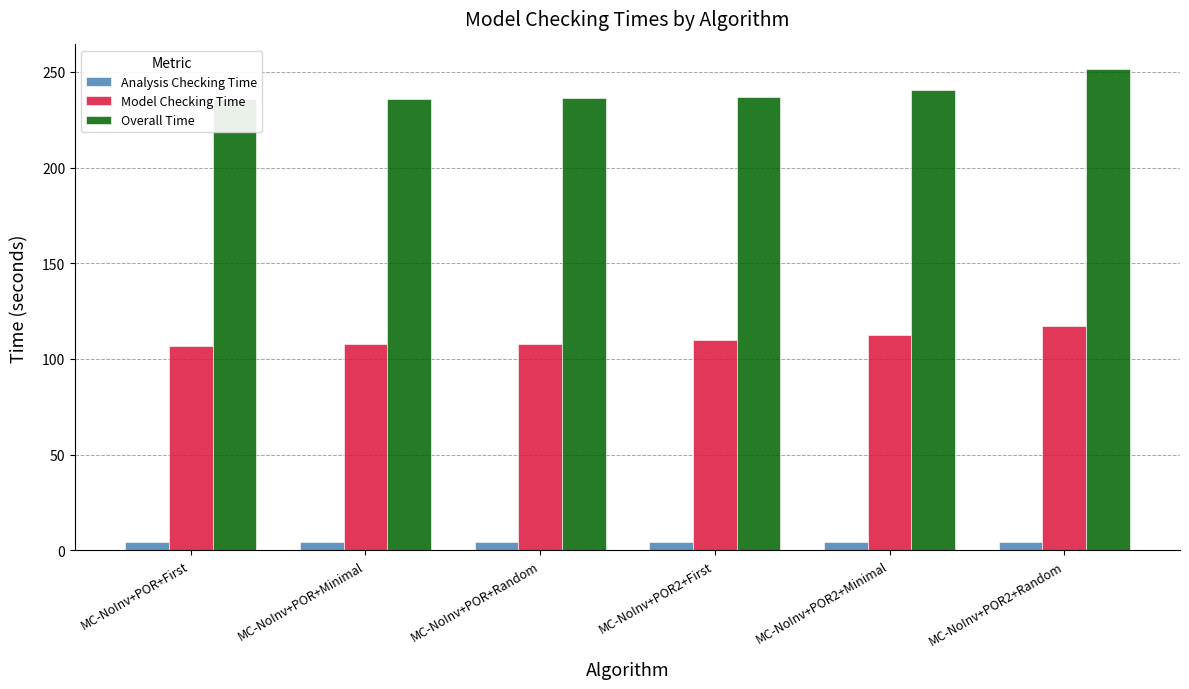

Is the value of Model Checking Time at MC-NoInv+POR+Minimal greater than the value of Overall Time at MC-NoInv+POR2+Minimal?

No